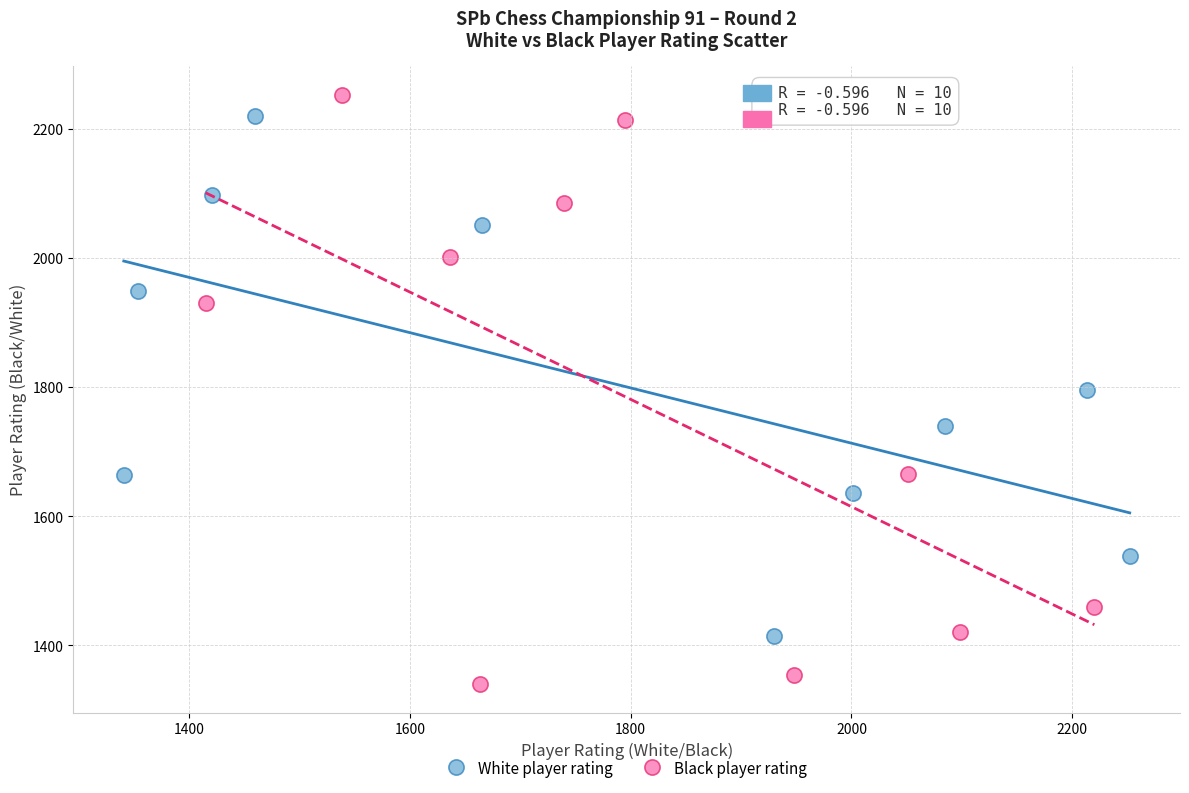

Which series has the largest Y range (max minus min)?

Black player rating